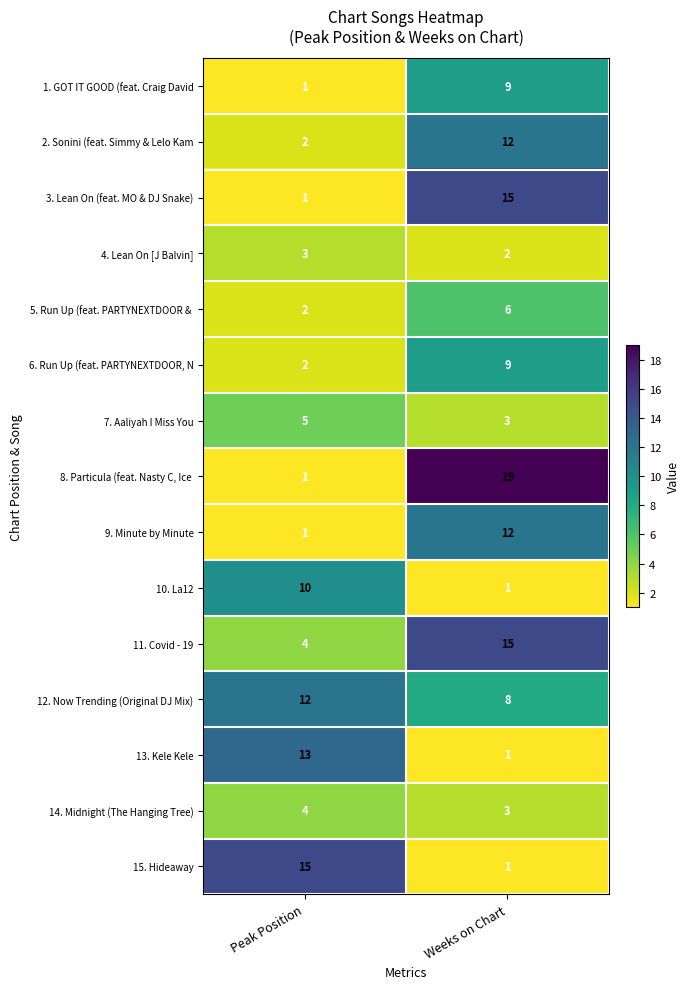

What is the difference between the highest and lowest values at Weeks on Chart?

18